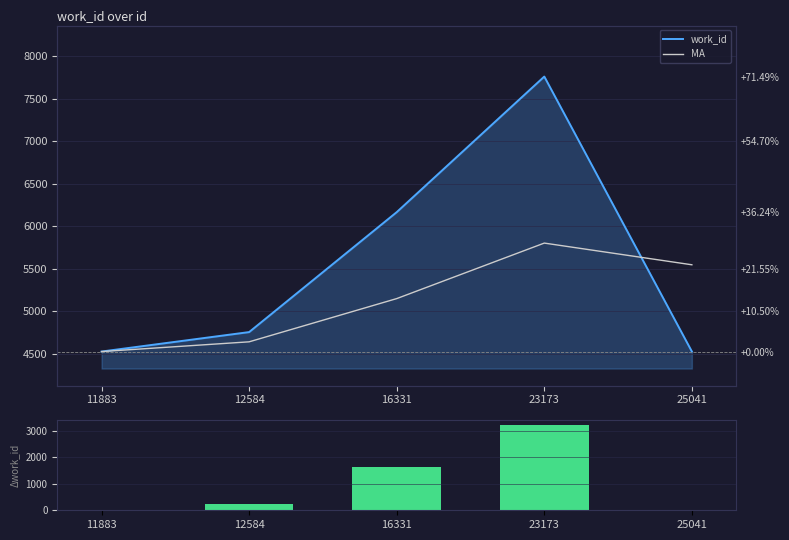

Which category has the lowest value in the work_id series?

11883